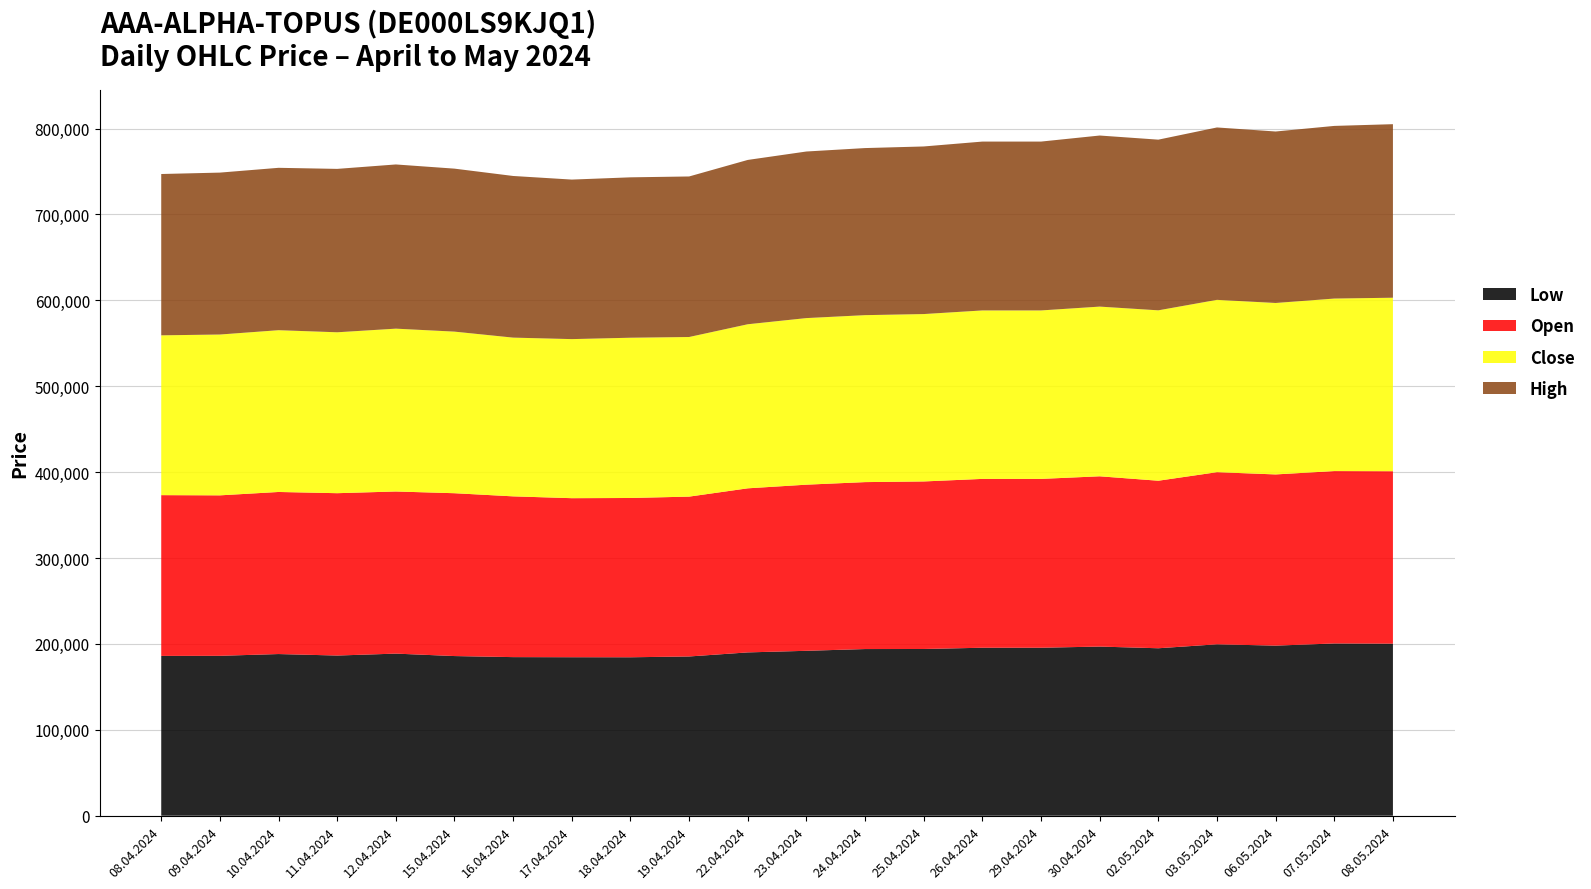

Reading left to right, extract all data points from this chart.

Low: 186047	186152	188214	186477	188713	185868	184639	184512	184456	185388	190129	191984	194033	194094	195560	195560	196917	194950	199562	198018	200535	200297
Open: 187163	186815	188688	189004	188745	189582	187150	185156	185440	186095	191015	193409	194351	195054	196561	196561	198227	195036	200375	199307	200689	200759
Close: 186047	187228	188330	187326	189579	188115	184800	185188	186576	185823	191001	193936	194368	194875	196117	196117	197557	198376	200629	199586	200840	201982
High: 187807	188505	189040	190227	191152	189750	188189	185719	186724	186900	191309	193936	194511	195113	196578	196578	199170	198702	200699	199636	200998	202037